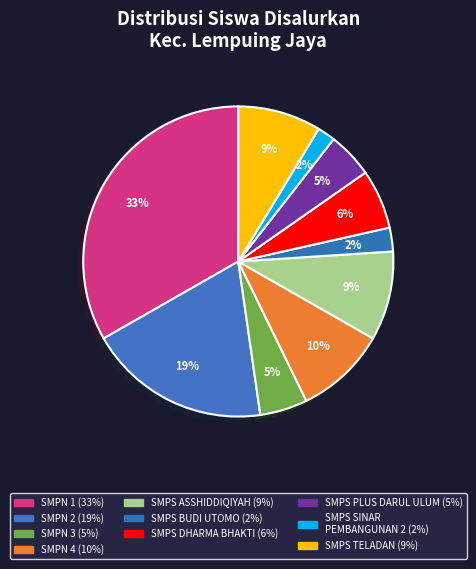

Count the number of slices in the pie.

10